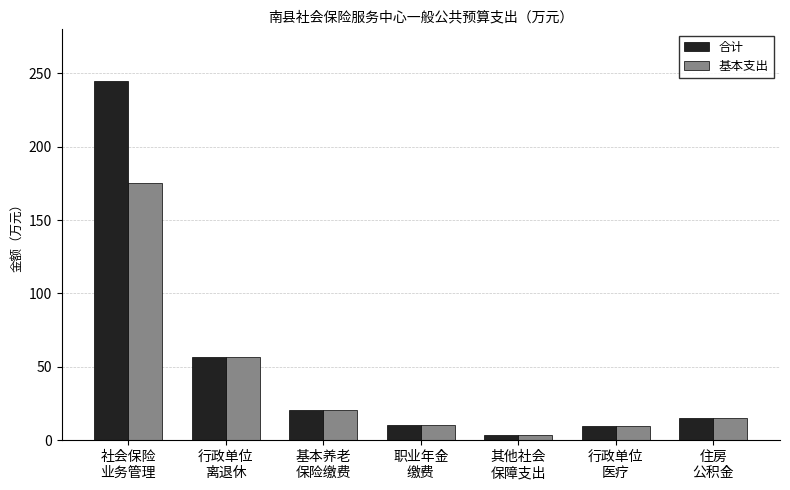

What is the value of the 合计 bar at the 3rd from the left?

20.5